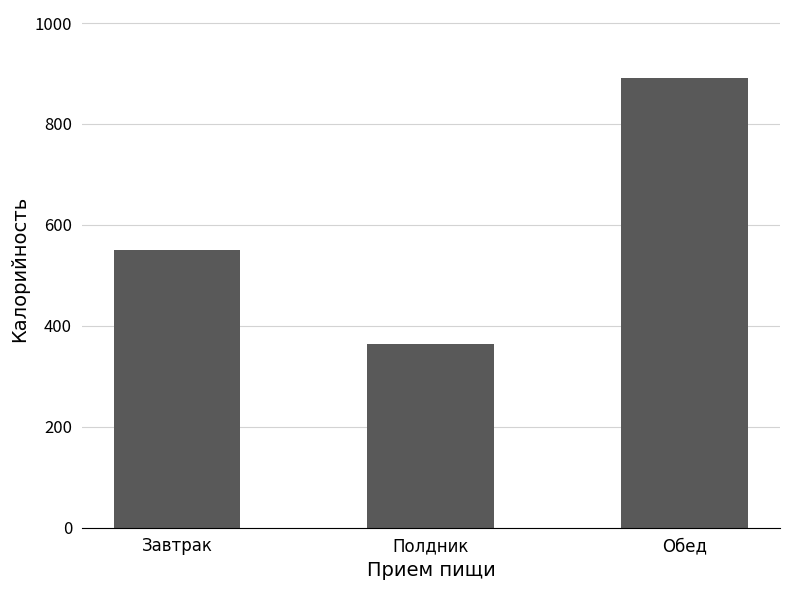

What is the label of the 2nd bar from the right?

Полдник